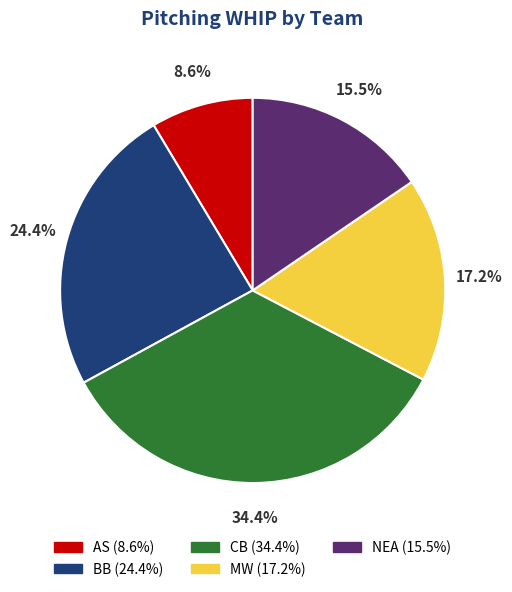

How much of the chart is everything except BB?

75.6%